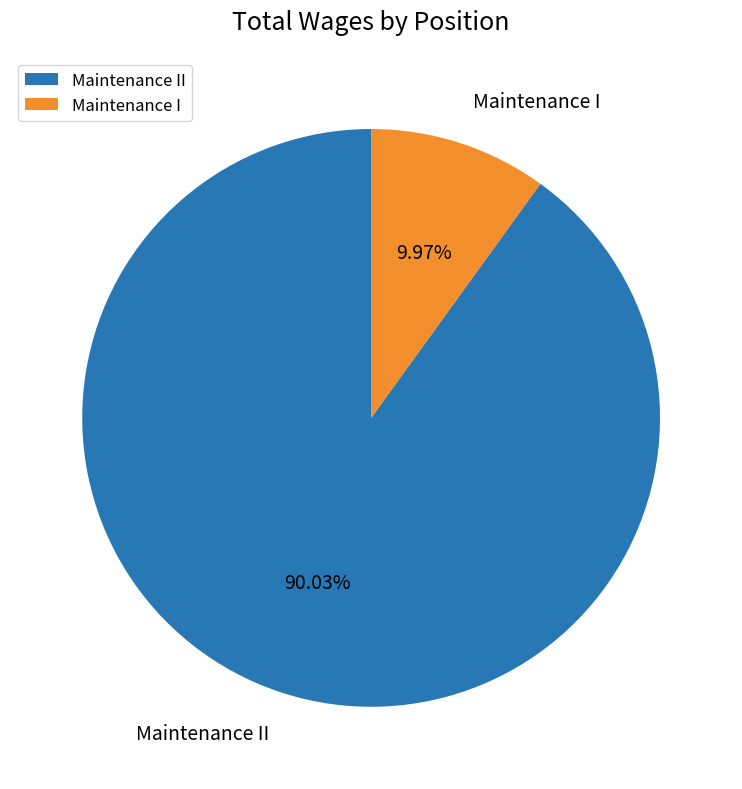

Does Maintenance II represent more than half of the total?

Yes